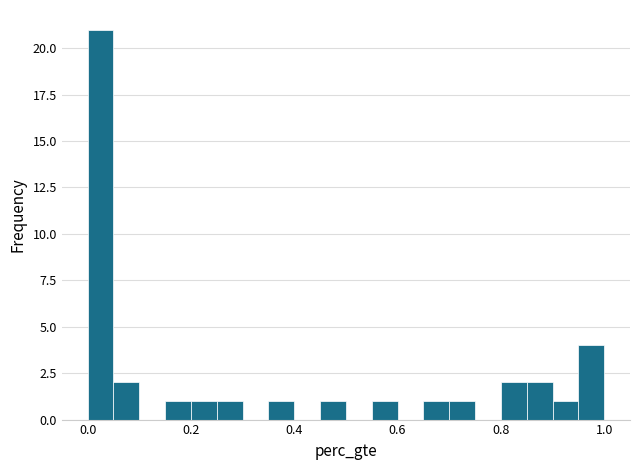

Read against the x-axis, roughly where is the centre of the tallest bar?

0.02